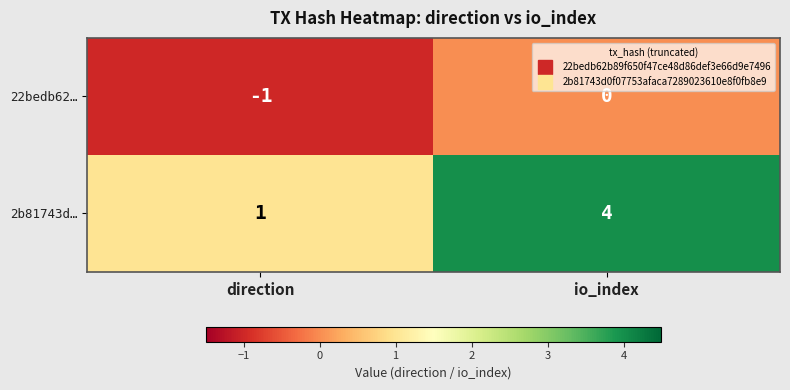

At which category is the sum across all series the highest?

io_index